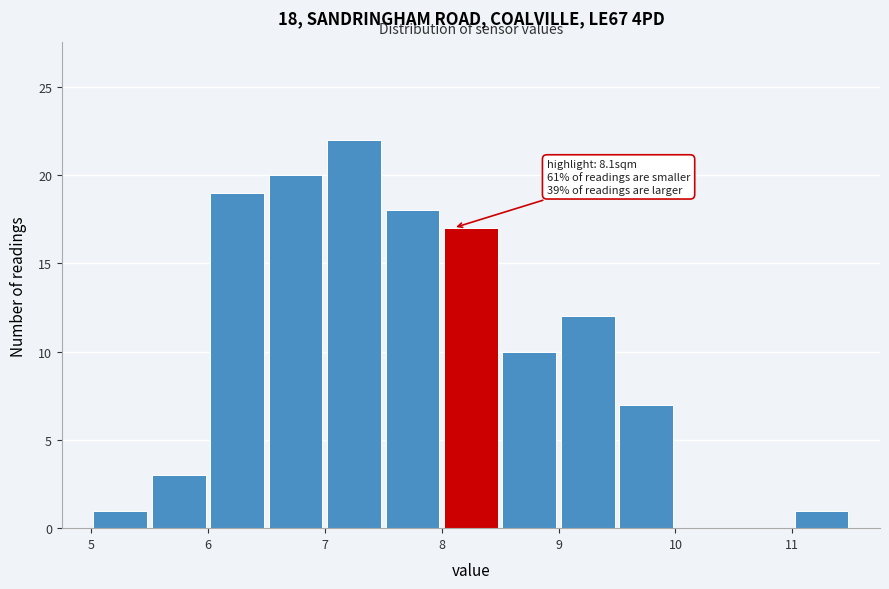

Which range on the x-axis has the tallest bar?

7.0 to 7.5